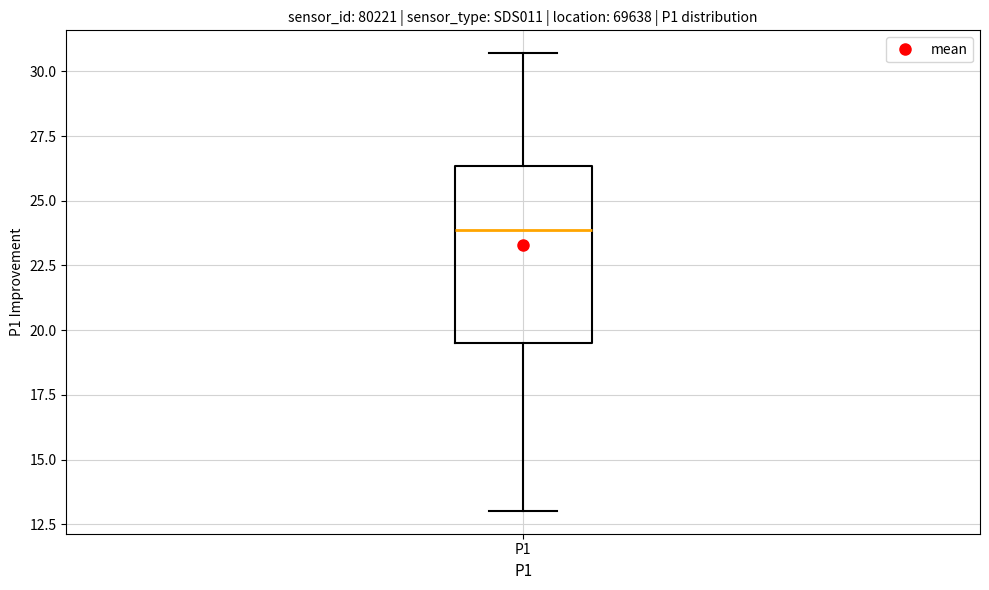

Transcribe this box plot: give where the median line is, the range the box spans, and where the two whiskers end, as read against the y-axis. The values are not printed on the chart, so give them approximately, as read against the axis.

median 24.0, box 19.5 to 26.5, whiskers 13.0 to 30.5